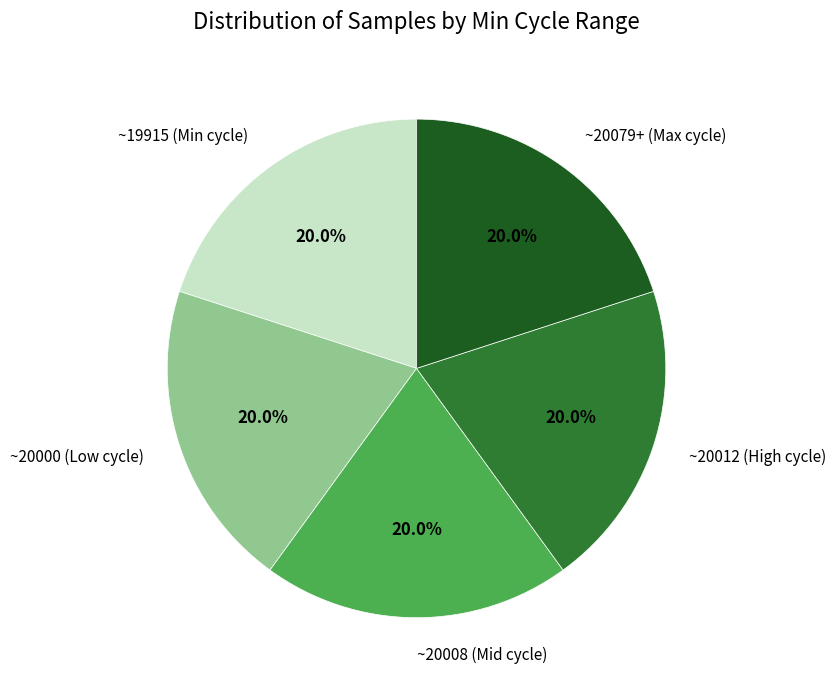

Does any single category account for the majority?

No